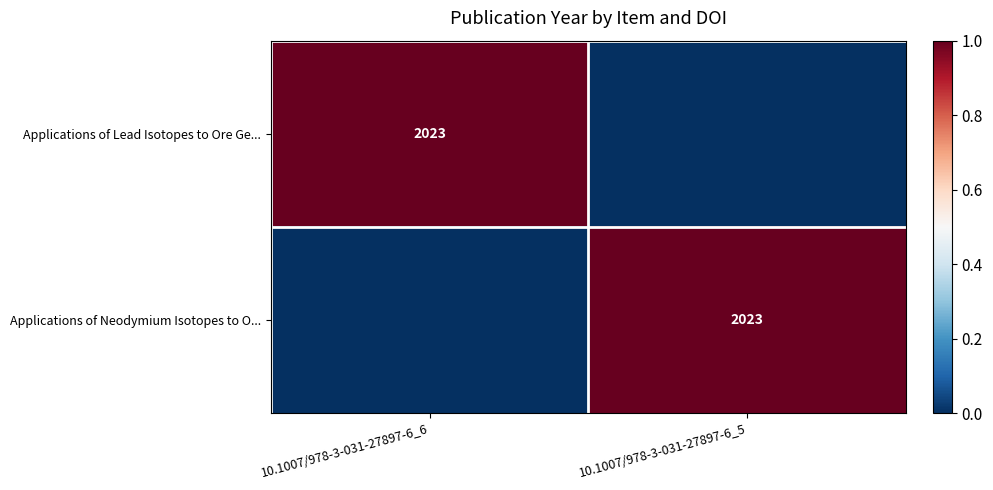

The value of Applications of Neodymium Isotopes to O... at 10.1007/978-3-031-27897-6_5 is 675. True or false?

False